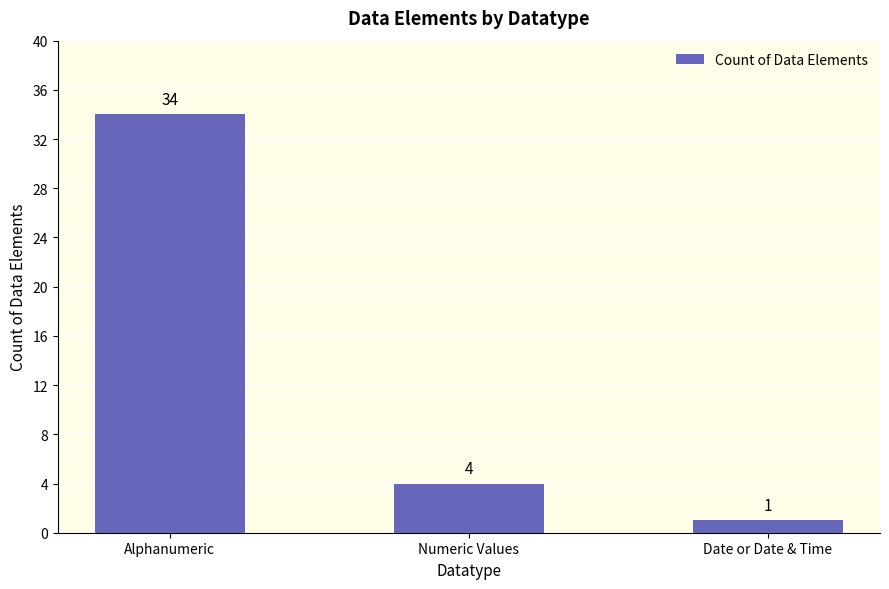

The value at Numeric Values is 2. True or false?

False